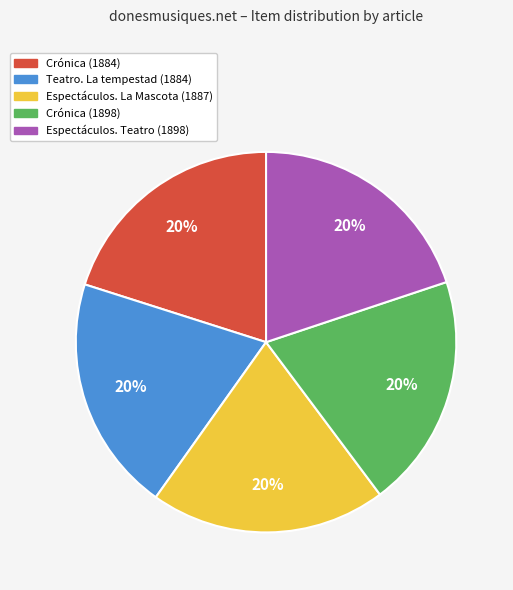

To the nearest percent, what portion does Teatro. La tempestad (1884) represent?

20%